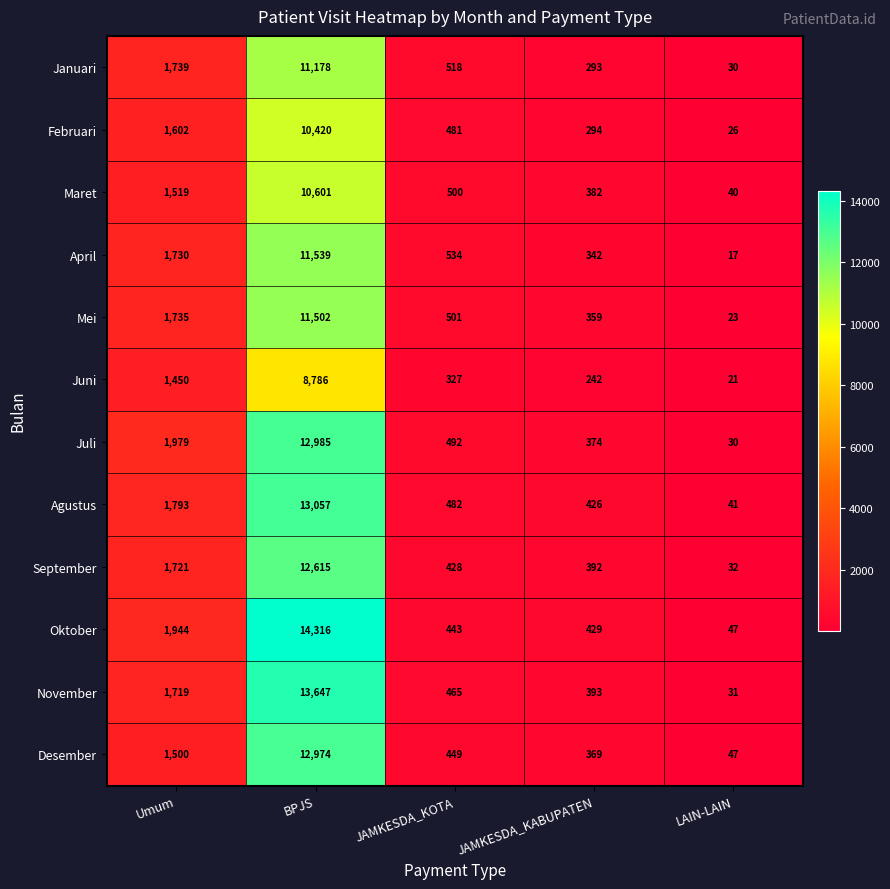

Is it true that September equals 472 at Umum?

False